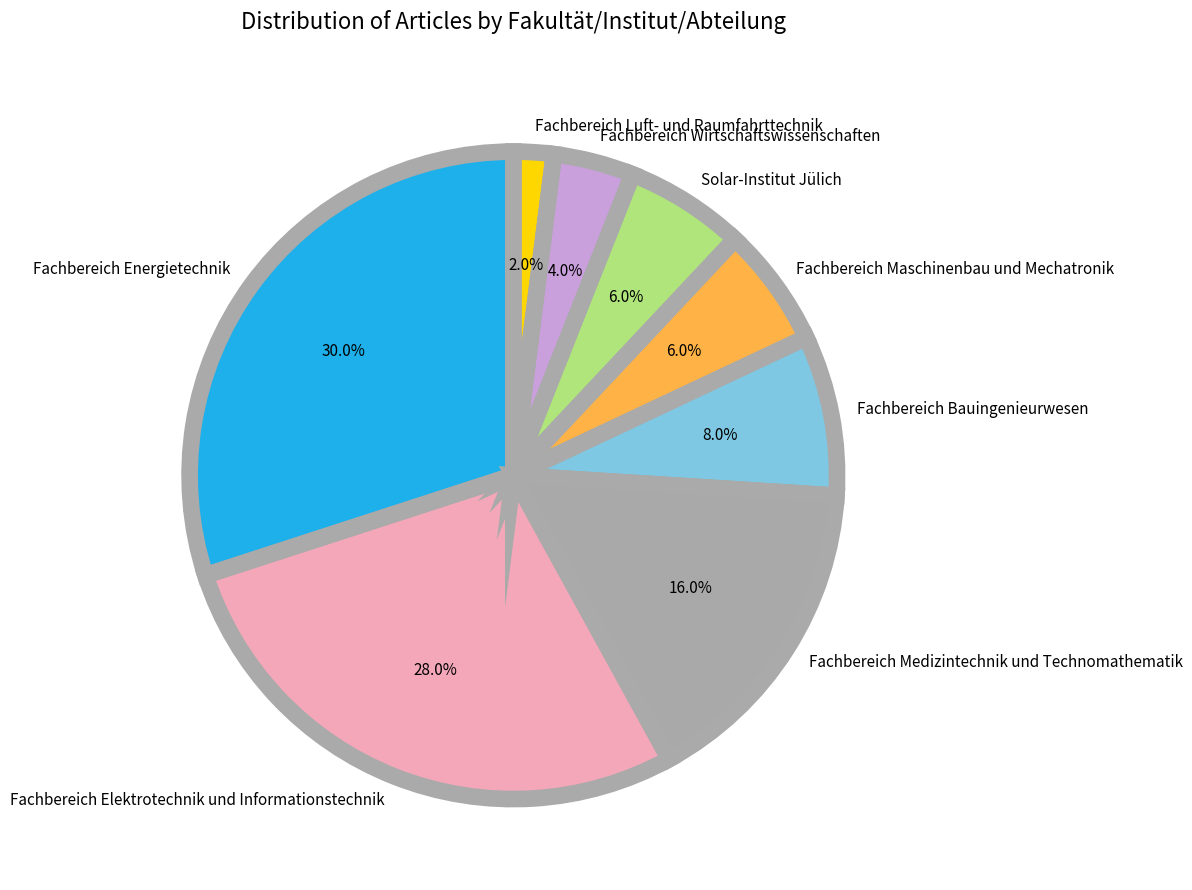

Which has a higher value, Fachbereich Elektrotechnik und Informationstechnik or Fachbereich Medizintechnik und Technomathematik?

Fachbereich Elektrotechnik und Informationstechnik